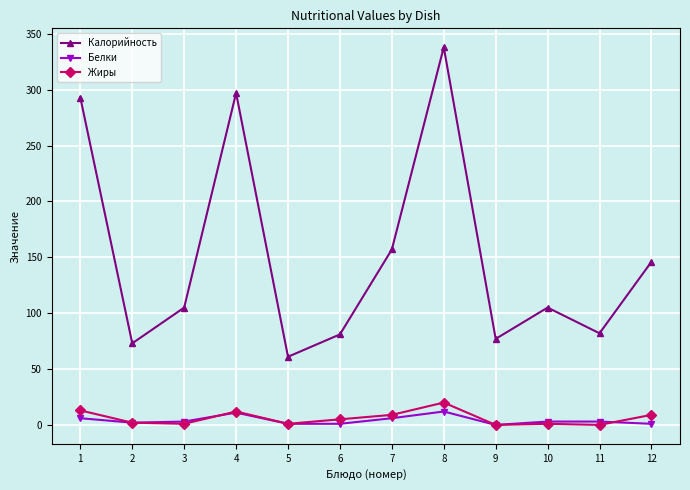

How many interior local peaks does the Калорийность series have?

3